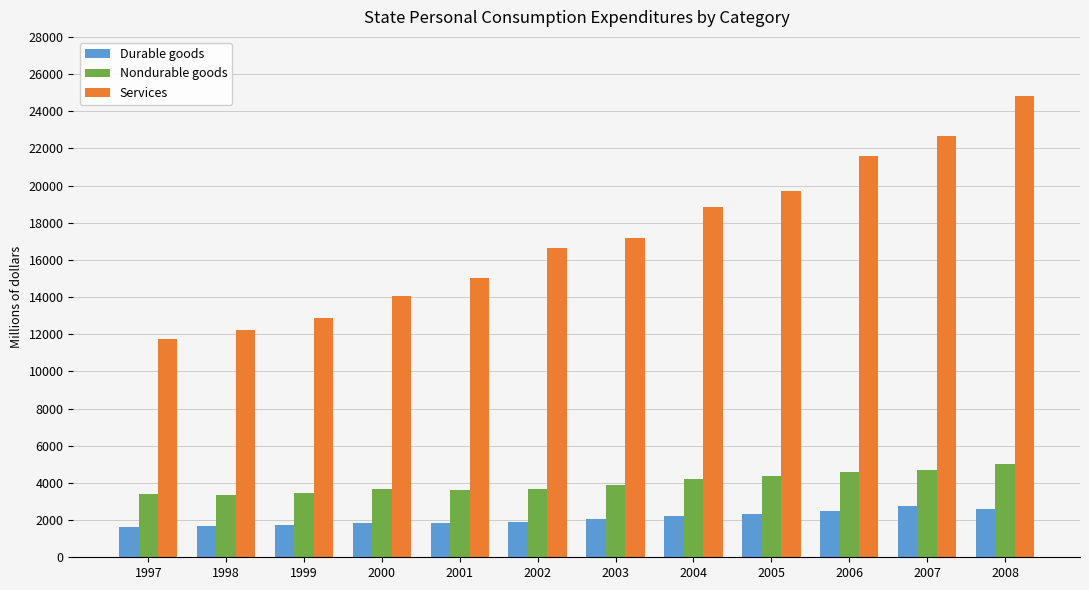

Is it true that Services equals 21590 at 2006?

True